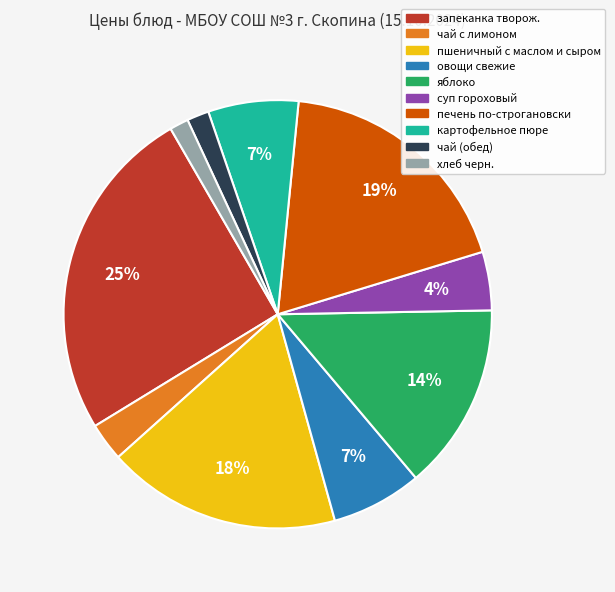

To the nearest percent, what percentage of the pie is пшеничный с маслом и сыром?

18%